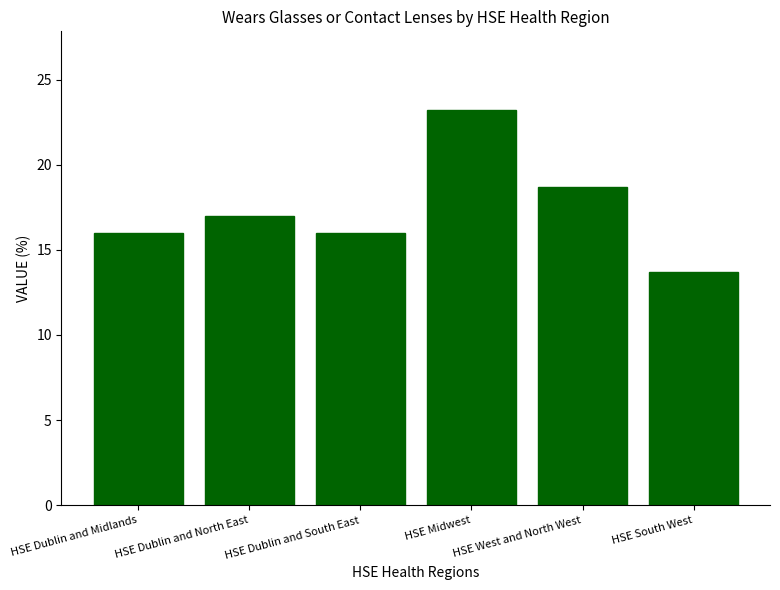

Reading left to right, extract all data points from this chart.

16.0	17.0	16.0	23.2	18.7	13.7